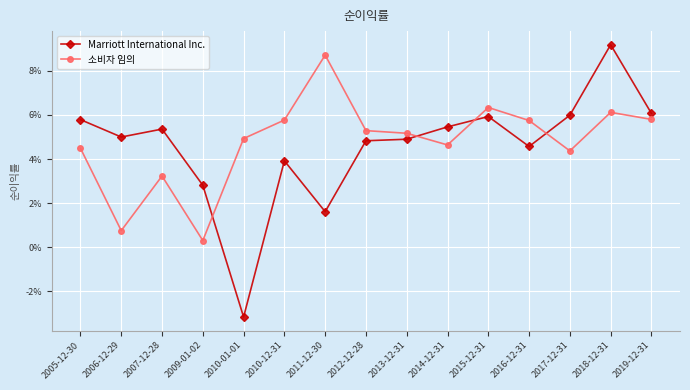

Which series has the largest total across all categories?

소비자 임의